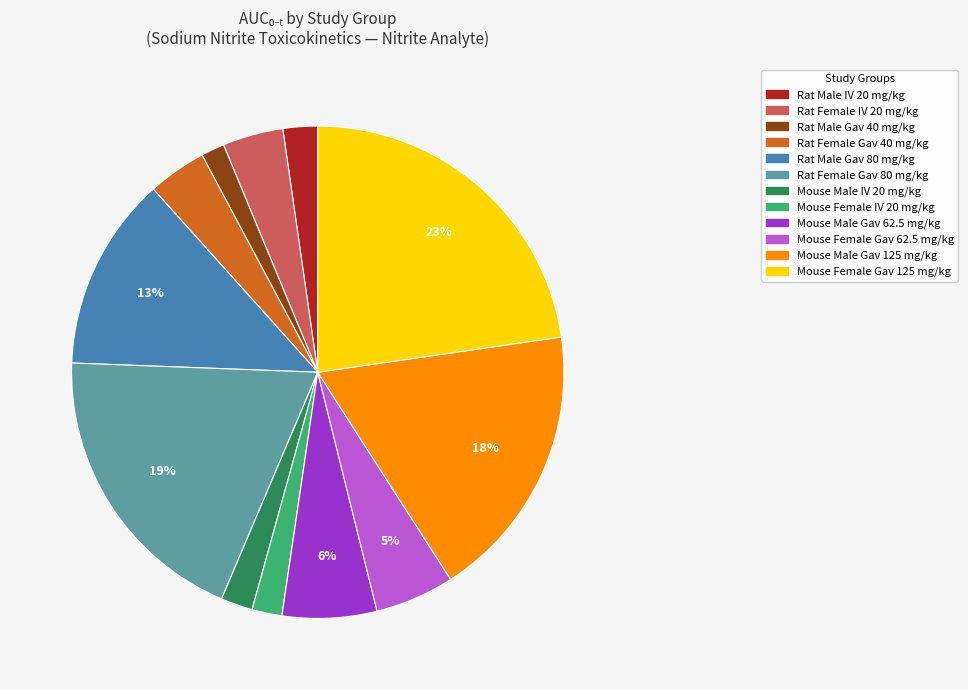

To the nearest percent, what is the difference between the largest and smallest slice percentages?

21%